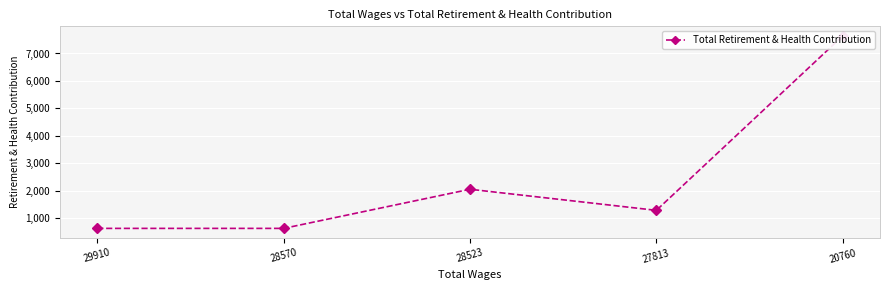

List the labels in order of value, smallest first.

29910, 28570, 27813, 28523, 20760